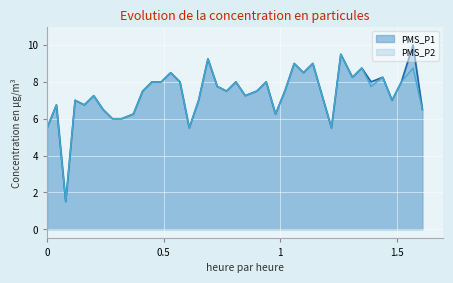

How many interior local peaks does the PMS_P1 series have?

13